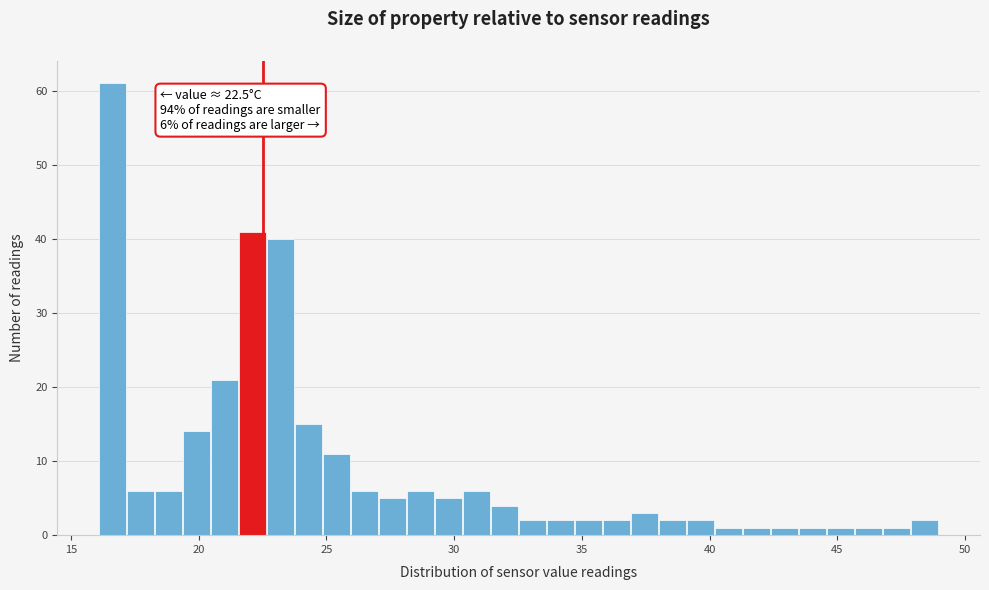

Read against the x-axis, roughly where is the centre of the tallest bar?

16.5